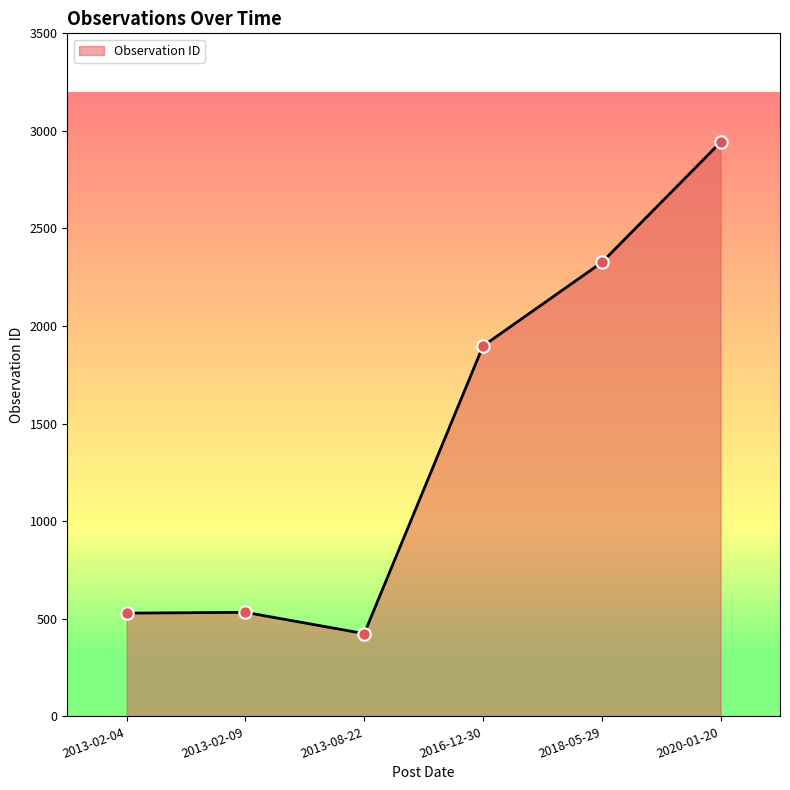

Between 2013-08-22 and 2013-02-04, which is larger?

2013-02-04